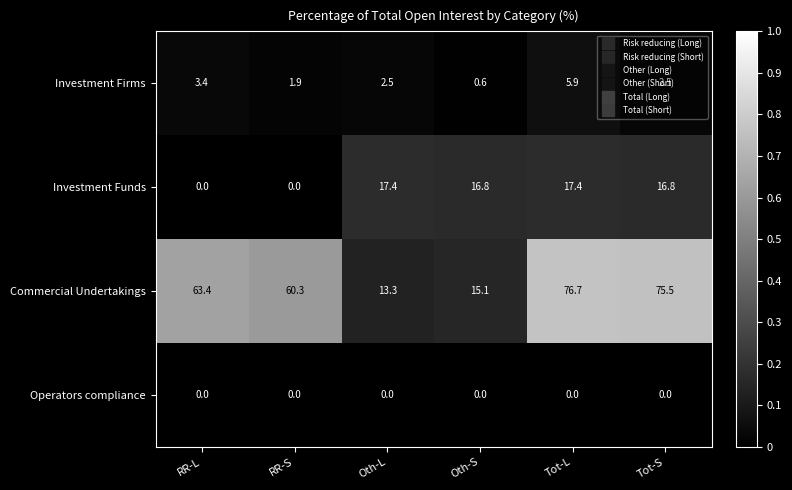

At which label is Investment Firms closest to 3?

RR-L